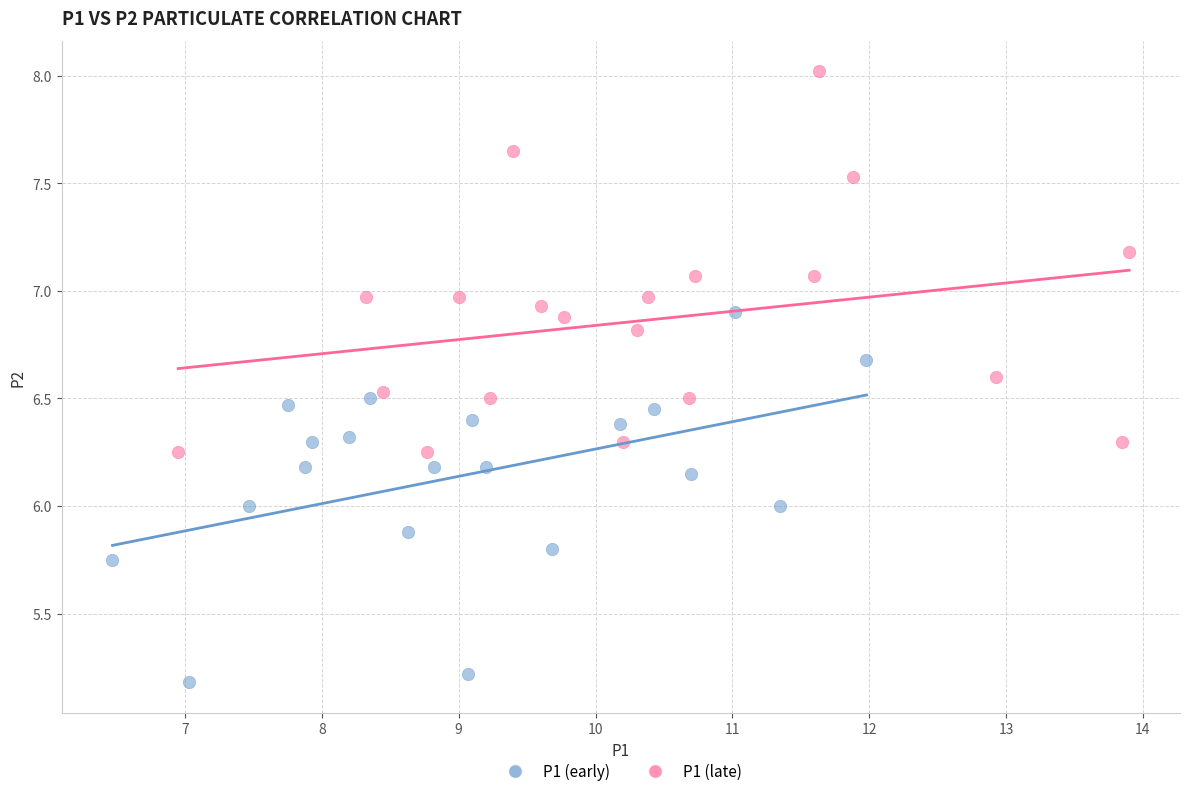

Which series contains the lowest Y value?

P1 (early)